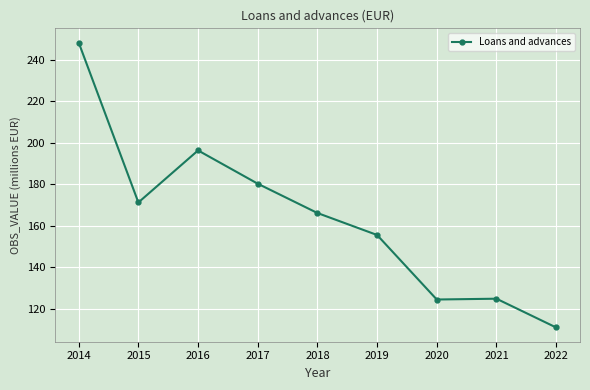

What is the difference between the values at 2021 and 2018?

41.3